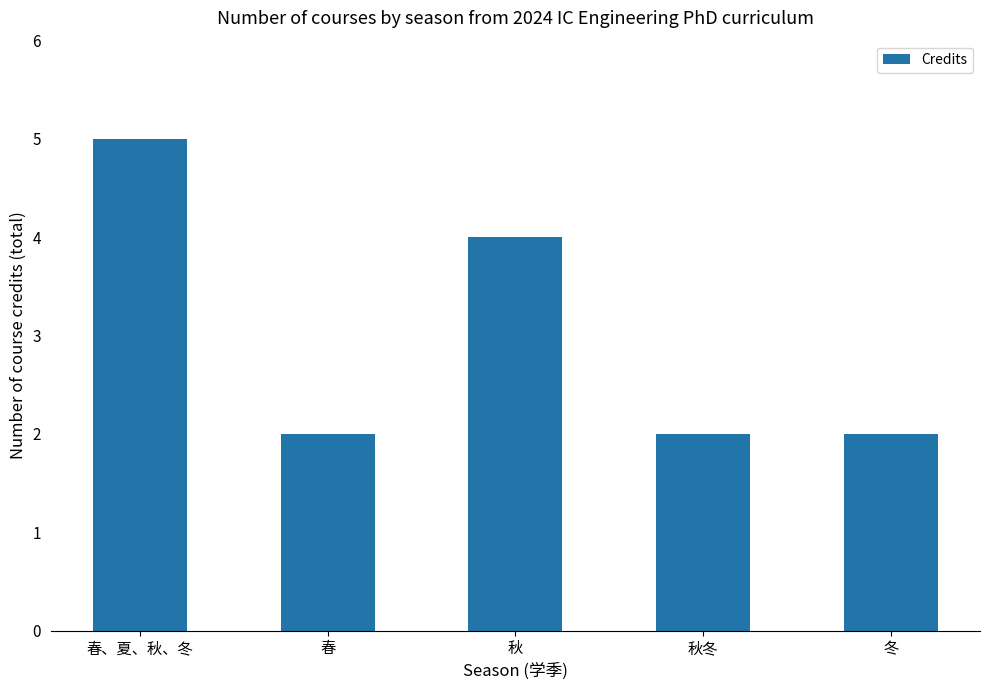

Reading left to right, list all the values displayed in this chart.

5	2	4	2	2